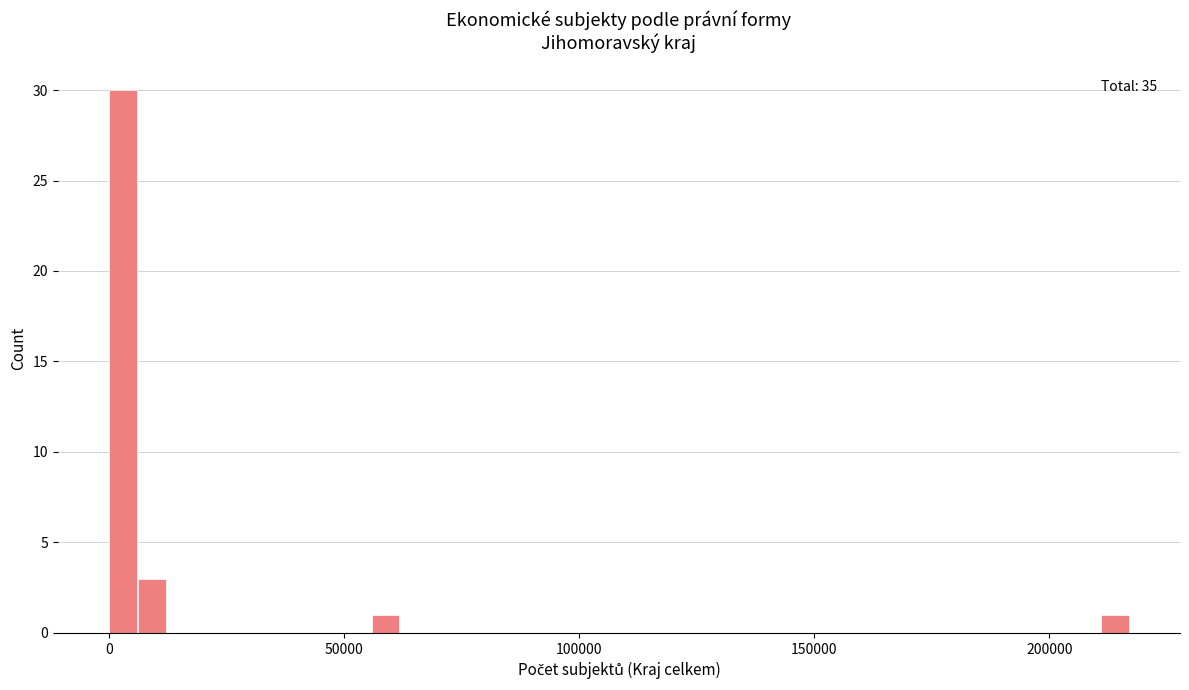

Around what value on the x-axis is the tallest bar? Give the approximate position of its centre, as read against the axis.

5000